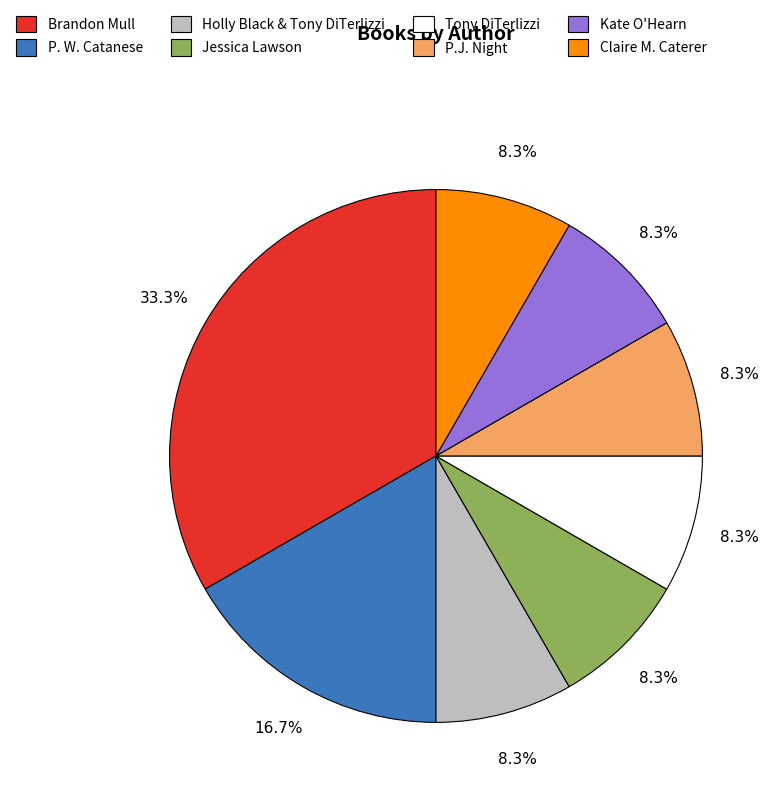

Between Brandon Mull and P. W. Catanese, which is larger?

Brandon Mull